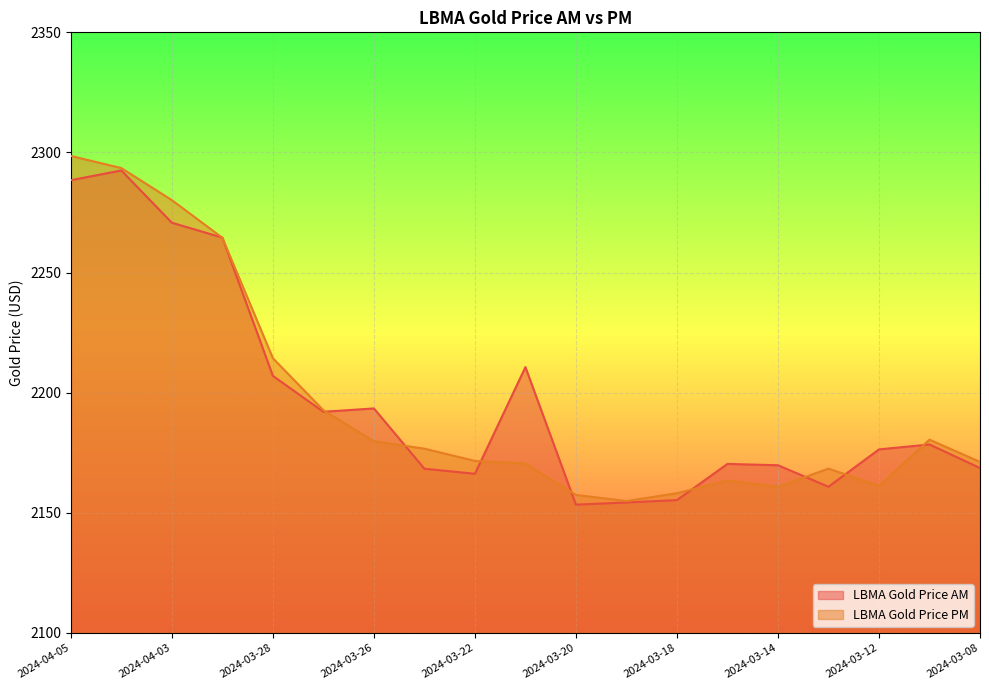

Between 2024-03-26 and 2024-03-12, which is larger?

2024-03-26